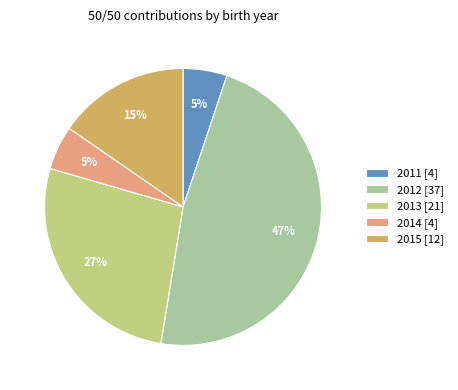

Does any single category account for the majority?

No